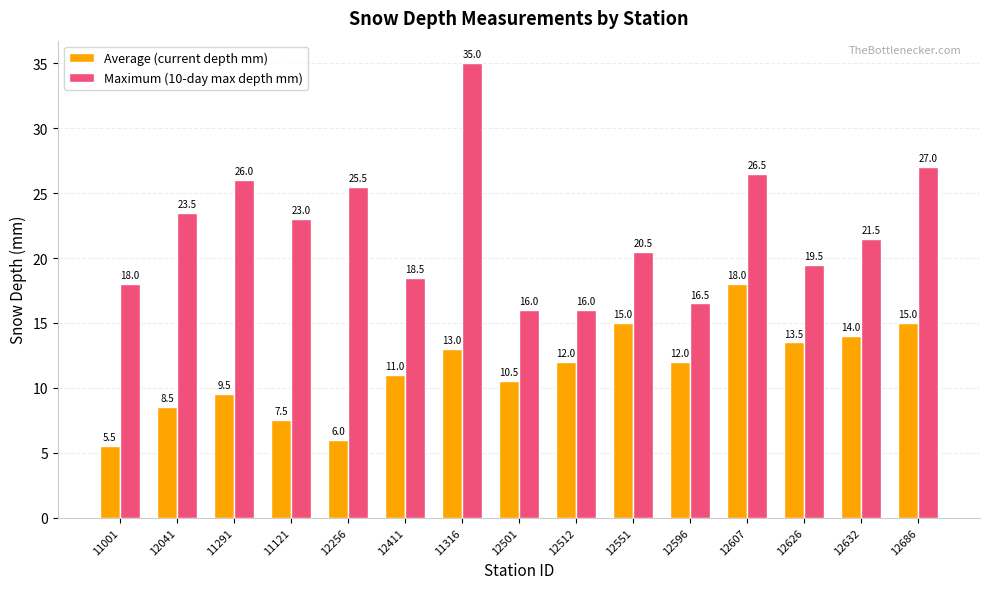

What is the highest value of the Maximum (10-day max depth mm) series?

35.0